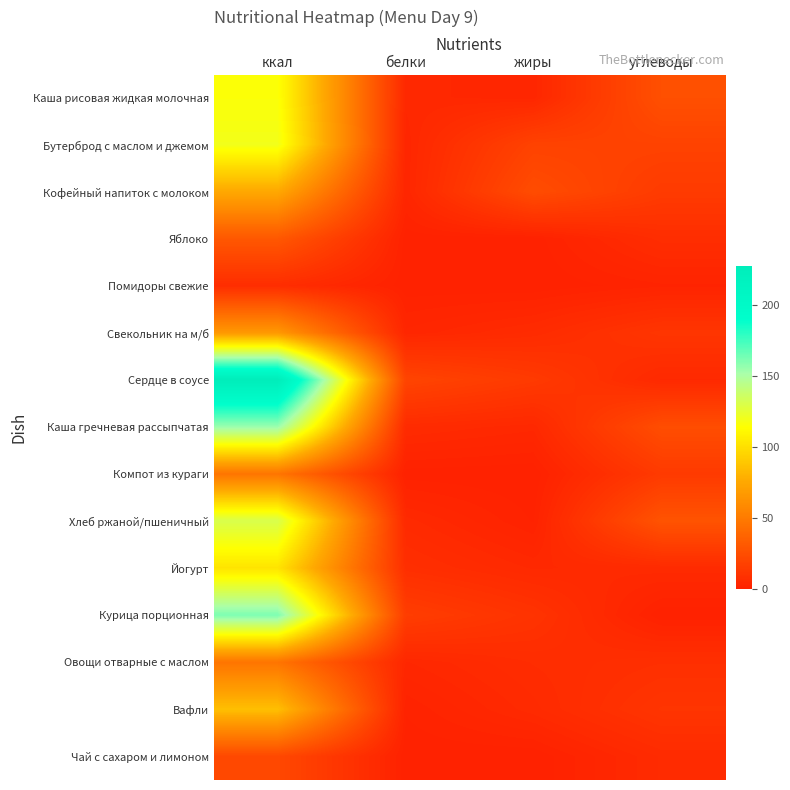

Rank the series at белки from highest to lowest value.

Сердце в соусе, Курица порционная, Йогурт, Каша гречневая рассыпчатая, Хлеб ржаной/пшеничный, Каша рисовая жидкая молочная, Овощи отварные с маслом, Бутерброд с маслом и джемом, Свекольник на м/б, Кофейный напиток с молоком, Вафли, Компот из кураги, Яблоко, Помидоры свежие, Чай с сахаром и лимоном